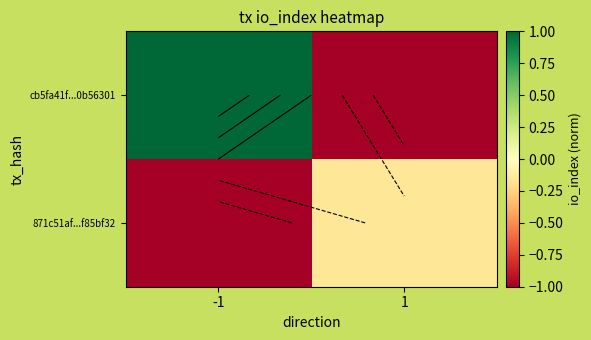

Between 1 and -1, which is larger?

-1